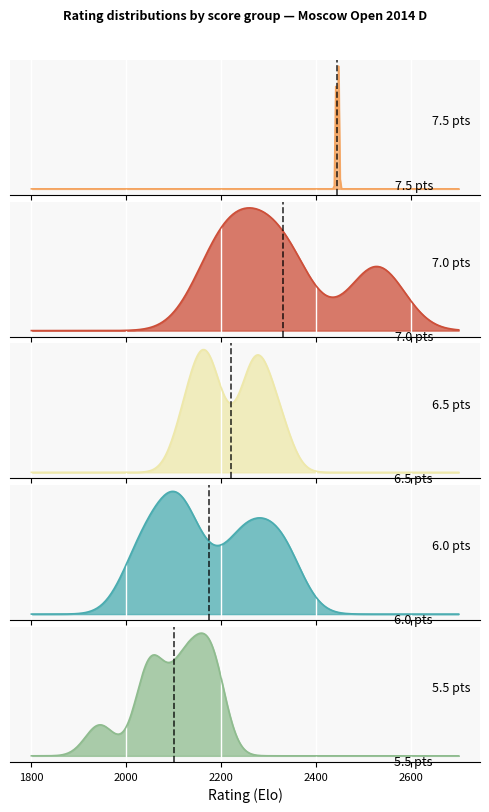

What is the difference between the second highest and second lowest values?

2.0